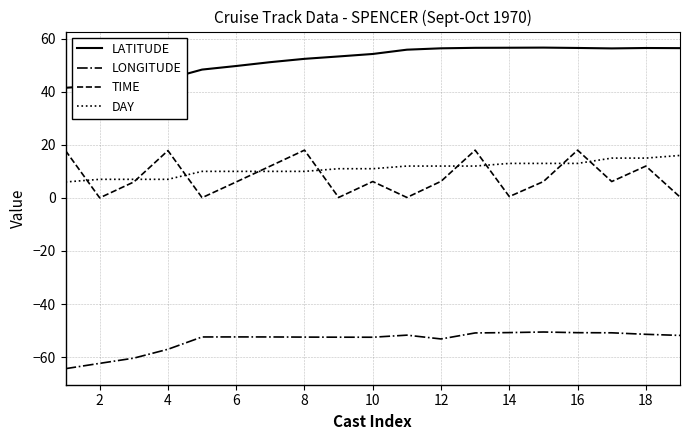

What is the highest value of the TIME series?

18.0